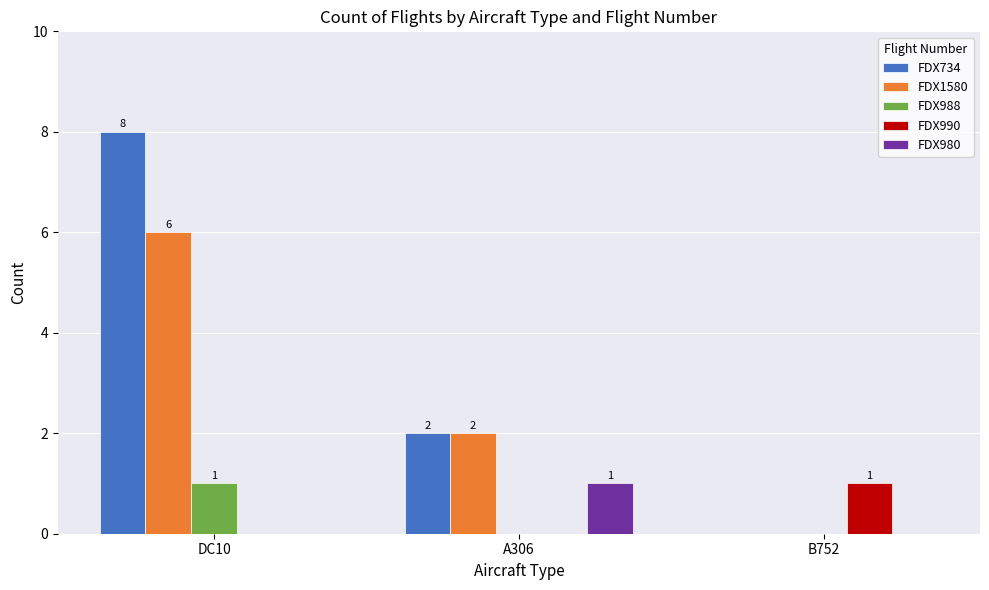

Between DC10 and A306, which series saw the biggest shift?

FDX734